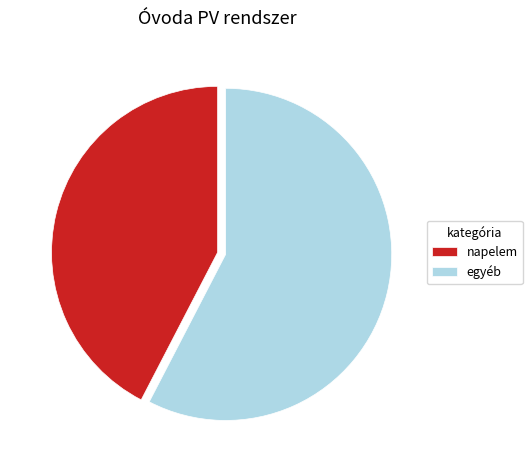

Is the sum of napelem and egyéb greater than half?

Yes